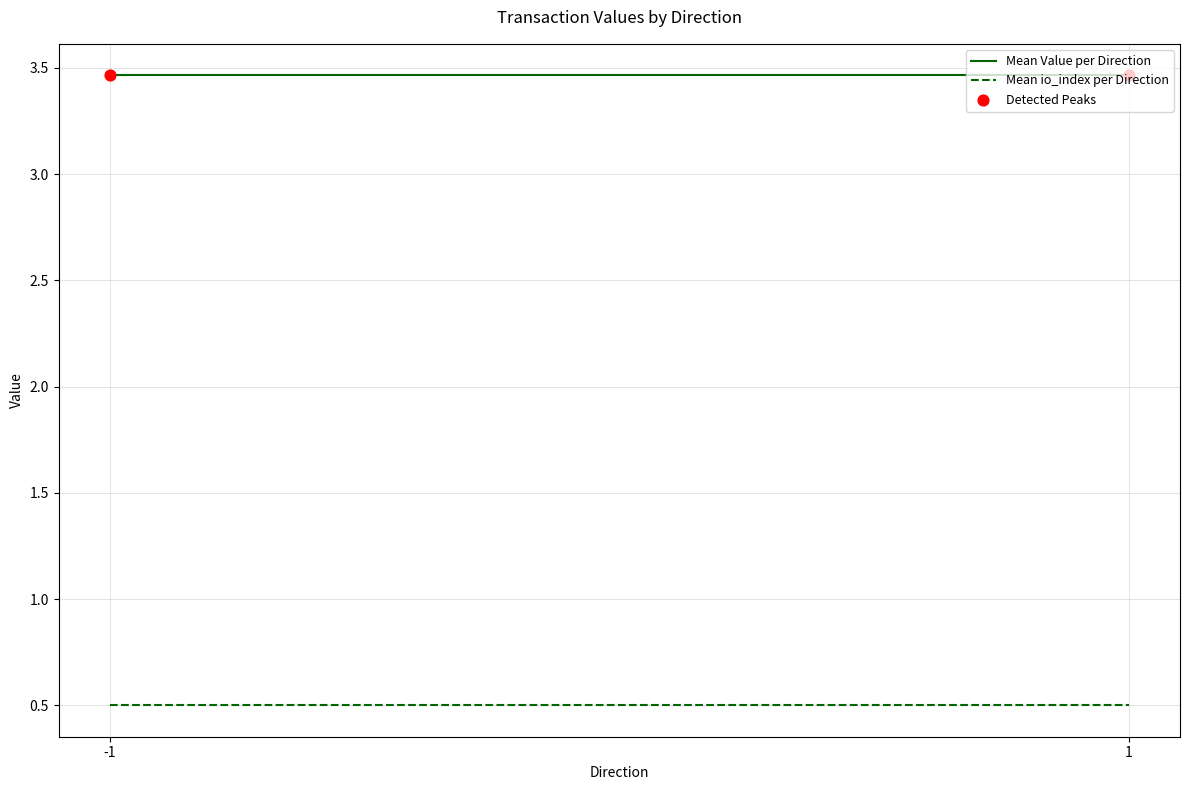

Which series reaches the minimum Y coordinate?

Mean io_index per Direction